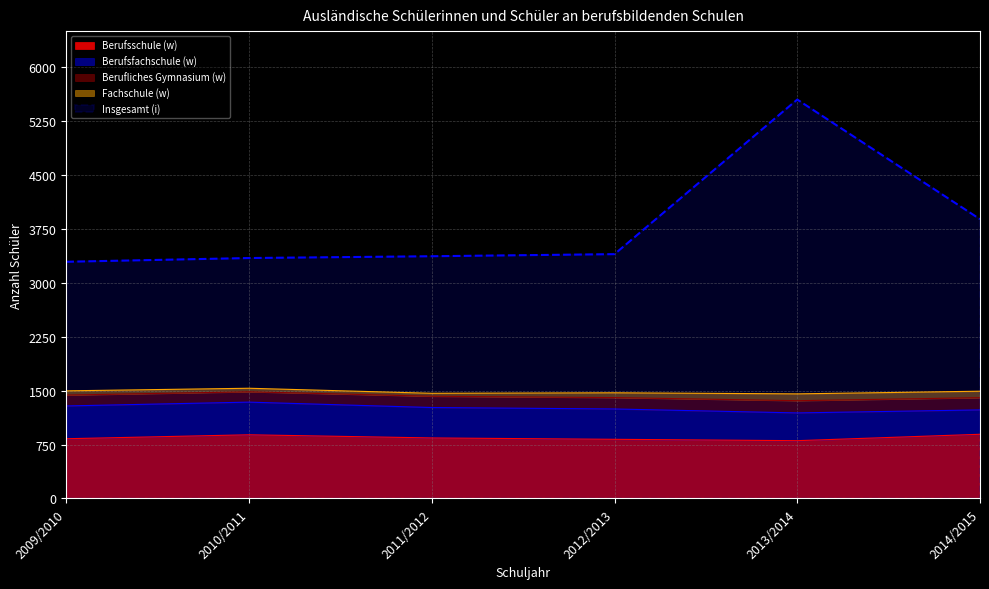

What is the difference between the Berufsfachschule (w) values at 2010/2011 and 2009/2010?

2